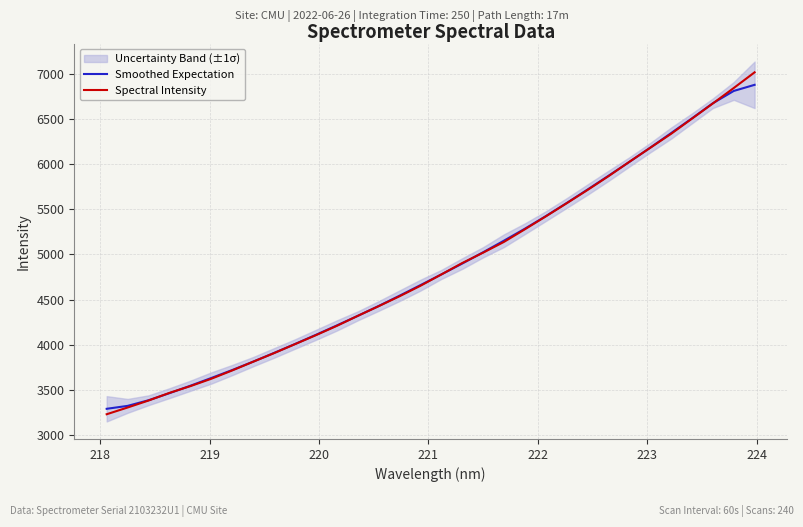

Reading right to left, extract all data points from this chart.

Smoothed Expectation: 6879.0	6811.2	6674.9	6507.7	6344.1	6182.9	6024.9	5871.0	5719.1	5569.7	5424.2	5285.2	5152.8	5024.1	4898.9	4778.3	4659.7	4542.6	4428.7	4319.3	4213.1	4109.2	4007.6	3908.9	3812.4	3719.4	3631.3	3545.4	3463.3	3384.7	3322.4	3290.1
Spectral Intensity: 7017.6	6843.6	6672.8	6504.4	6336.4	6181.3	6025.8	5866.7	5714.3	5567.0	5421.4	5278.9	5139.2	5019.6	4904.6	4778.1	4652.7	4536.6	4426.3	4319.3	4208.6	4105.4	4006.0	3906.6	3811.3	3714.9	3623.0	3541.1	3466.4	3381.8	3304.5	3229.8